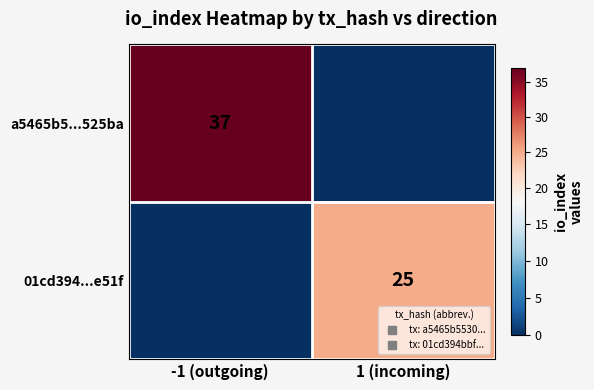

At which category is the sum across all series the highest?

-1 (outgoing)